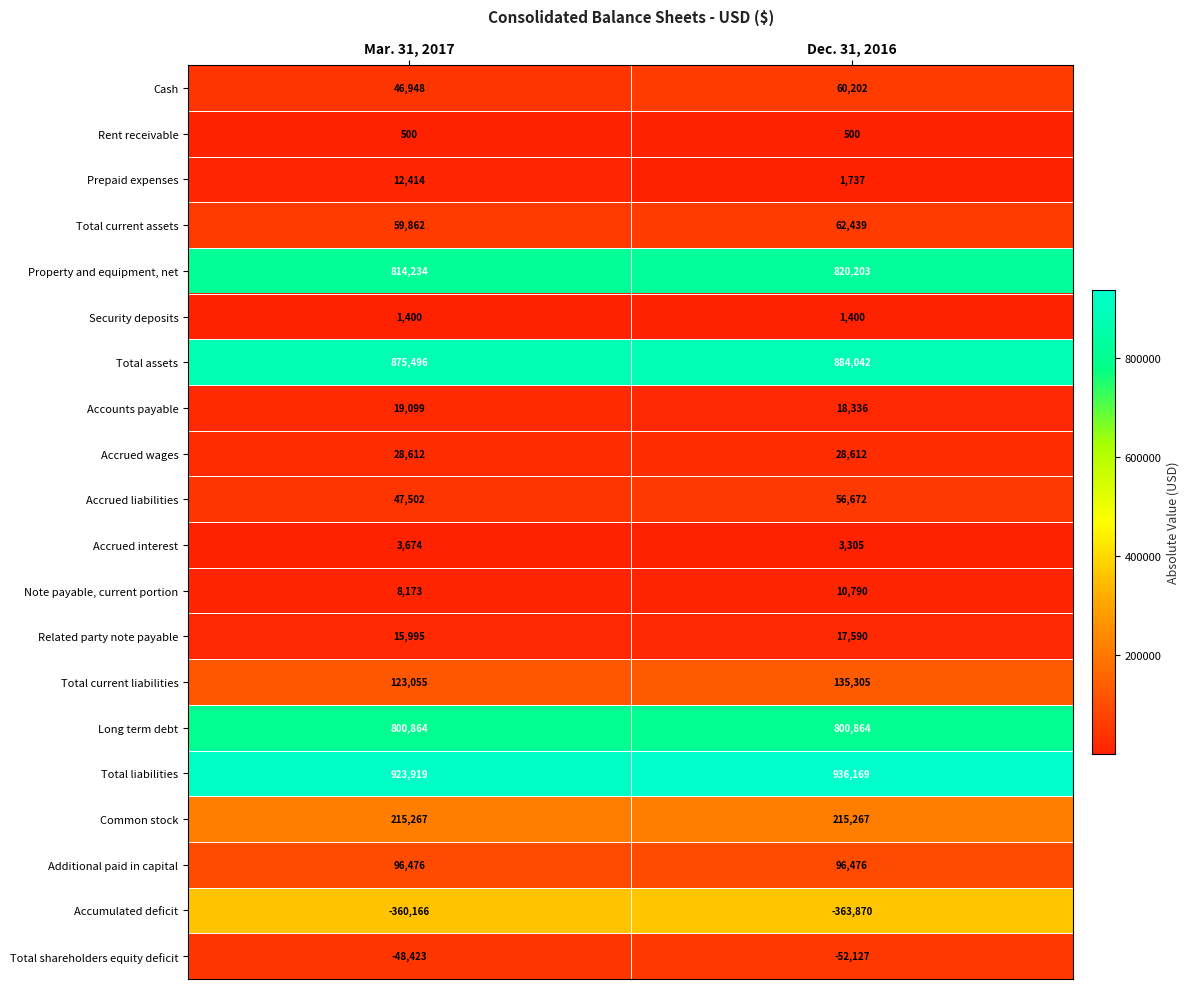

List the series in order of their peak value, lowest first.

Accumulated deficit, Total shareholders equity deficit, Rent receivable, Security deposits, Accrued interest, Note payable, current portion, Prepaid expenses, Related party note payable, Accounts payable, Accrued wages, Accrued liabilities, Cash, Total current assets, Additional paid in capital, Total current liabilities, Common stock, Long term debt, Property and equipment, net, Total assets, Total liabilities